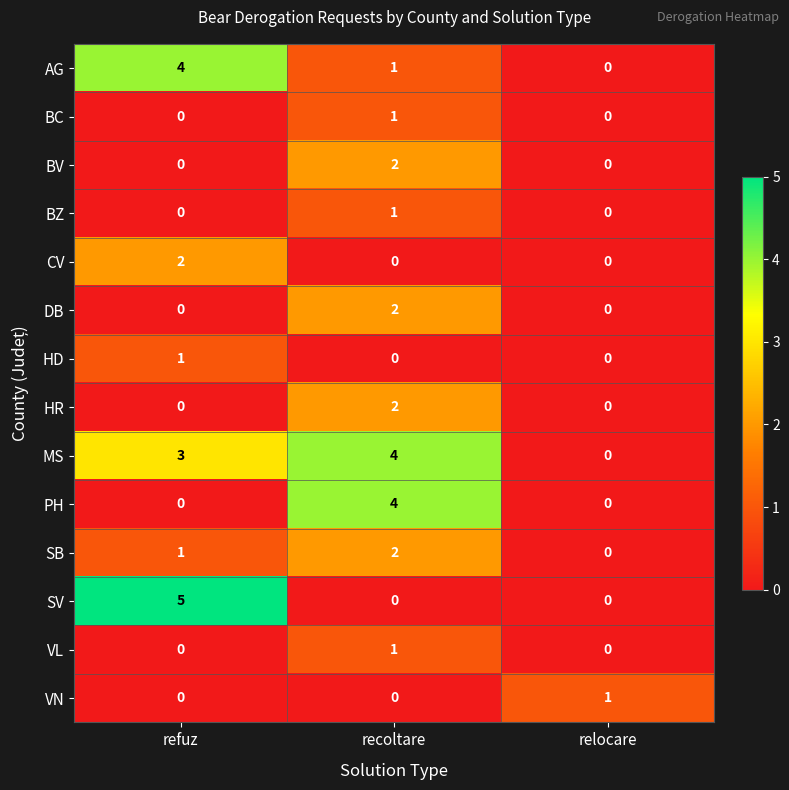

What is the total value across all series at refuz?

16